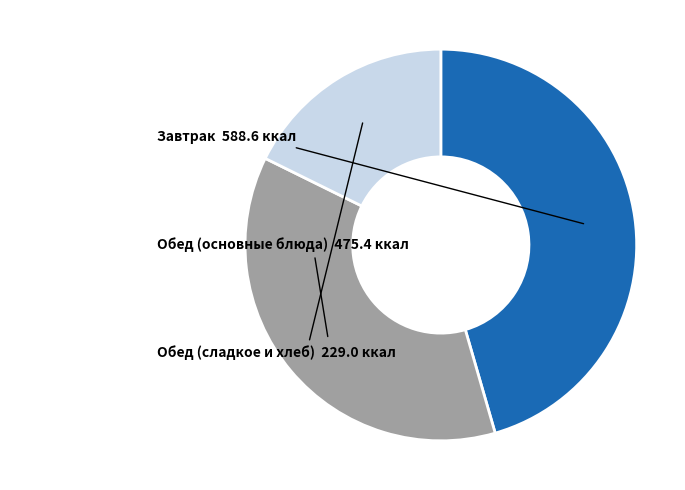

Is there a majority slice in this chart?

No